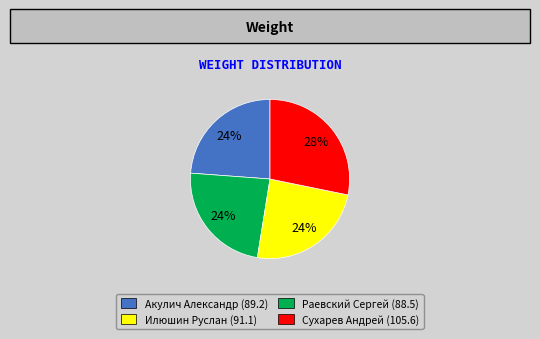

Does any single category account for the majority?

No